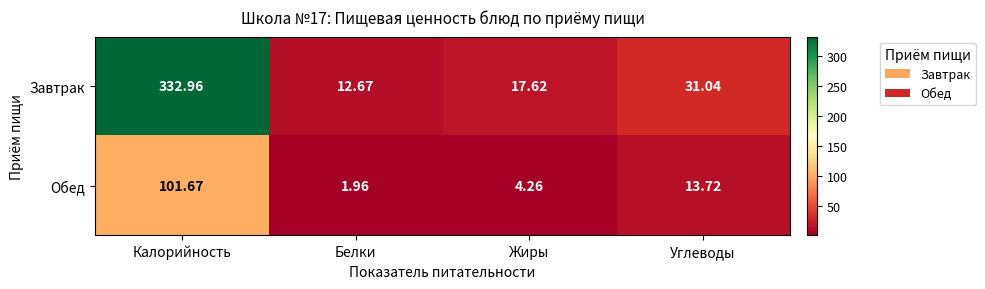

How many series are shown in this chart?

2